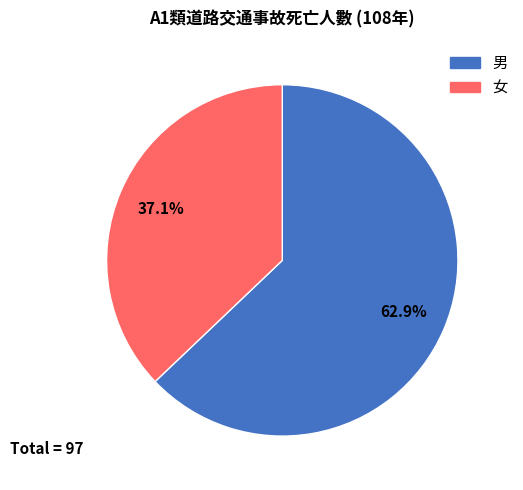

Is there any slice that represents more than half of the pie?

Yes